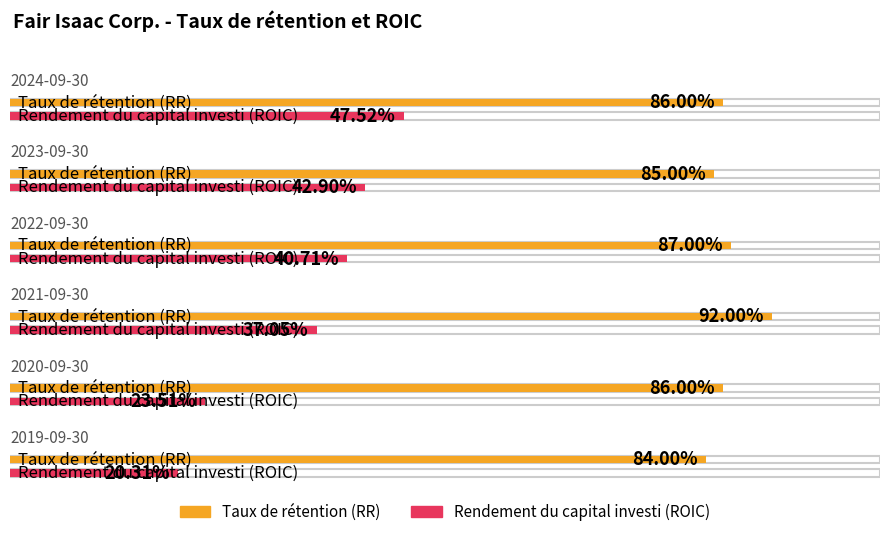

What are all the series names shown in the legend?

Taux de rétention (RR), Rendement du capital investi (ROIC)